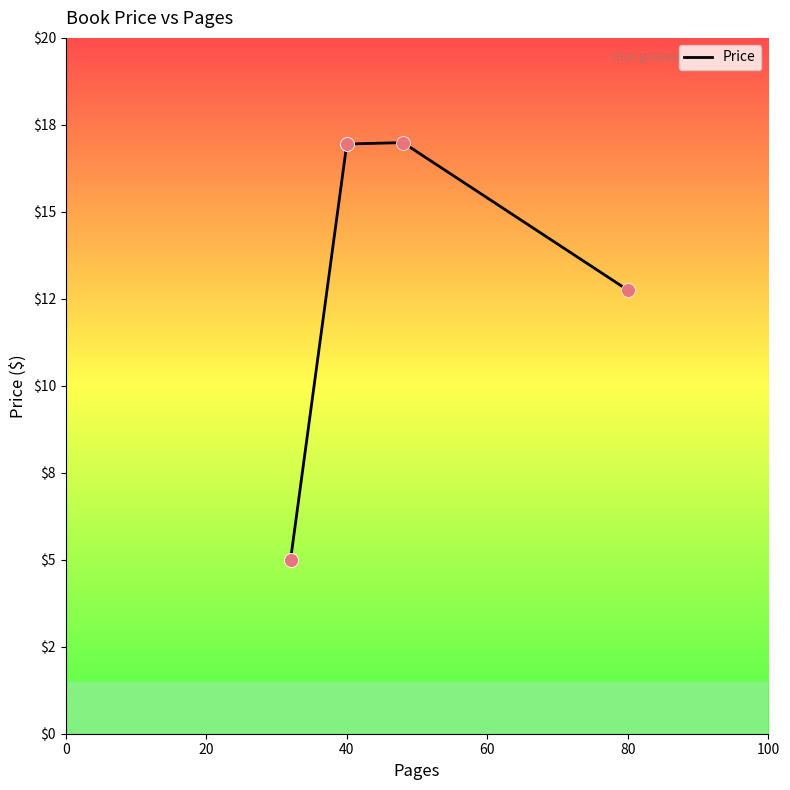

Between 60 and 20, which is larger?

60